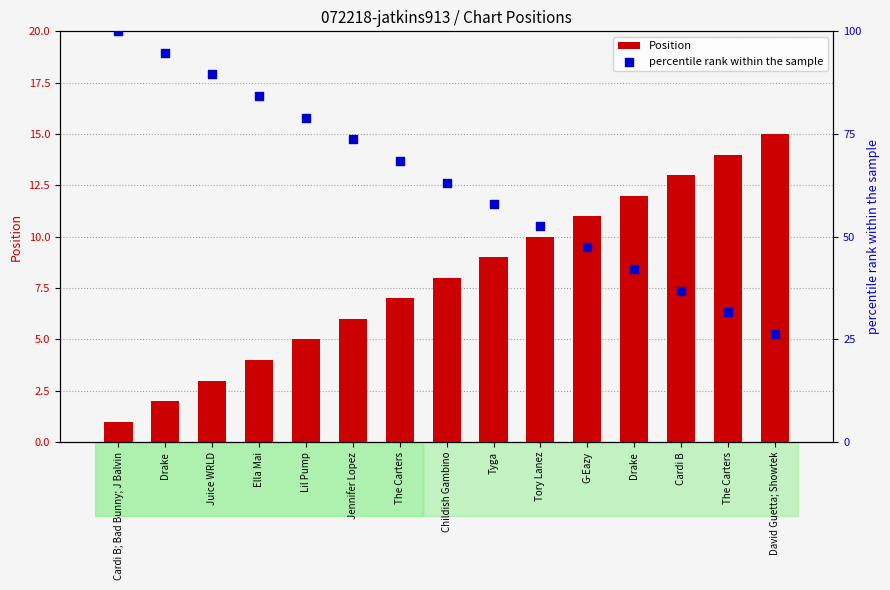

Is the value of percentile rank within the sample at Cardi B; Bad Bunny; J Balvin greater than the value of Position at Jennifer Lopez?

Yes